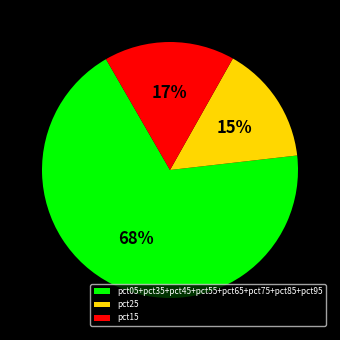

True or false: pct15 accounts for 4% of the total.

False